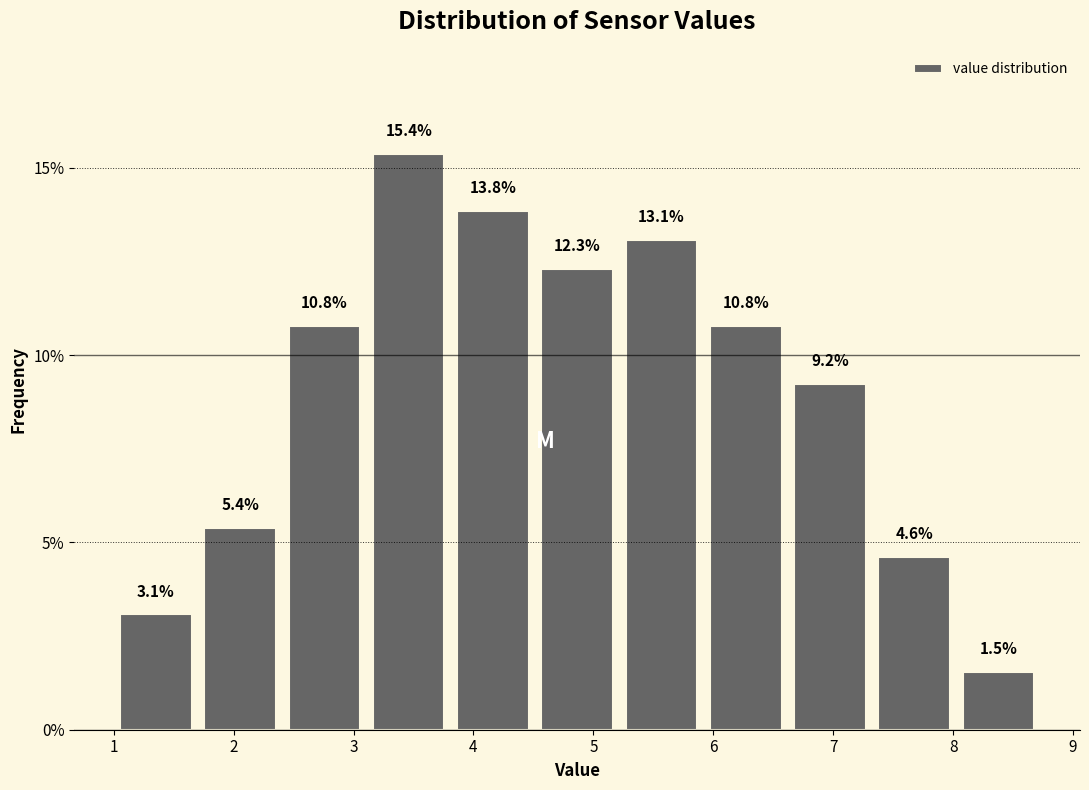

How tall is the bar that spans 8.0 to 8.7 on the x-axis? The bar edges are not printed on the chart, so give them approximately, as read against the axis.

1.5